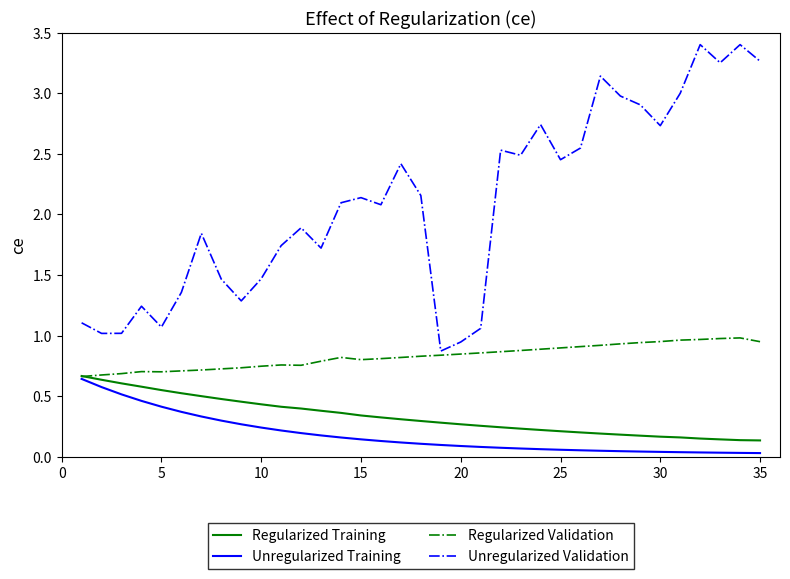

True or false: Unregularized Validation and Unregularized Training cross at least once.

False